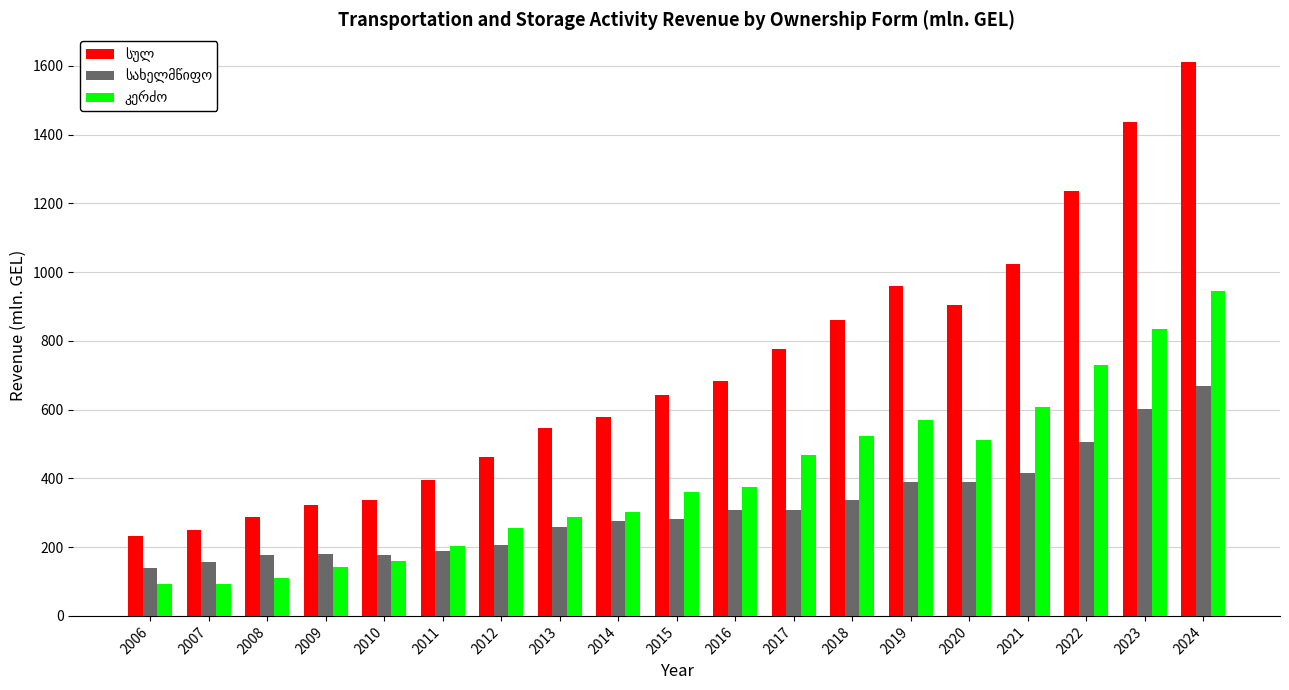

What is the maximum value shown in the chart?

1611.5